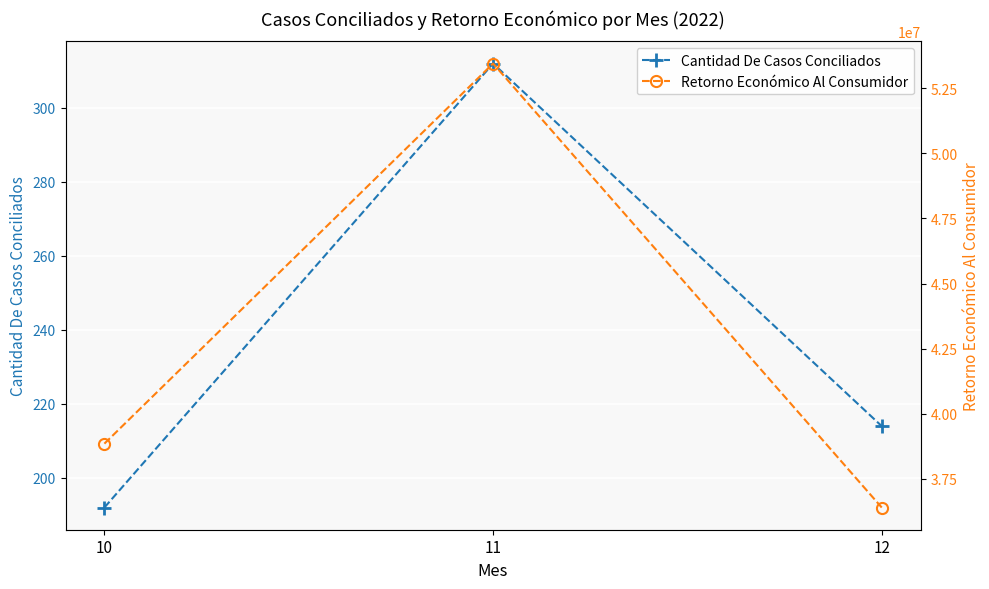

What is the difference between the second highest and minimum values in the Retorno Económico Al Consumidor series?

2455401.3